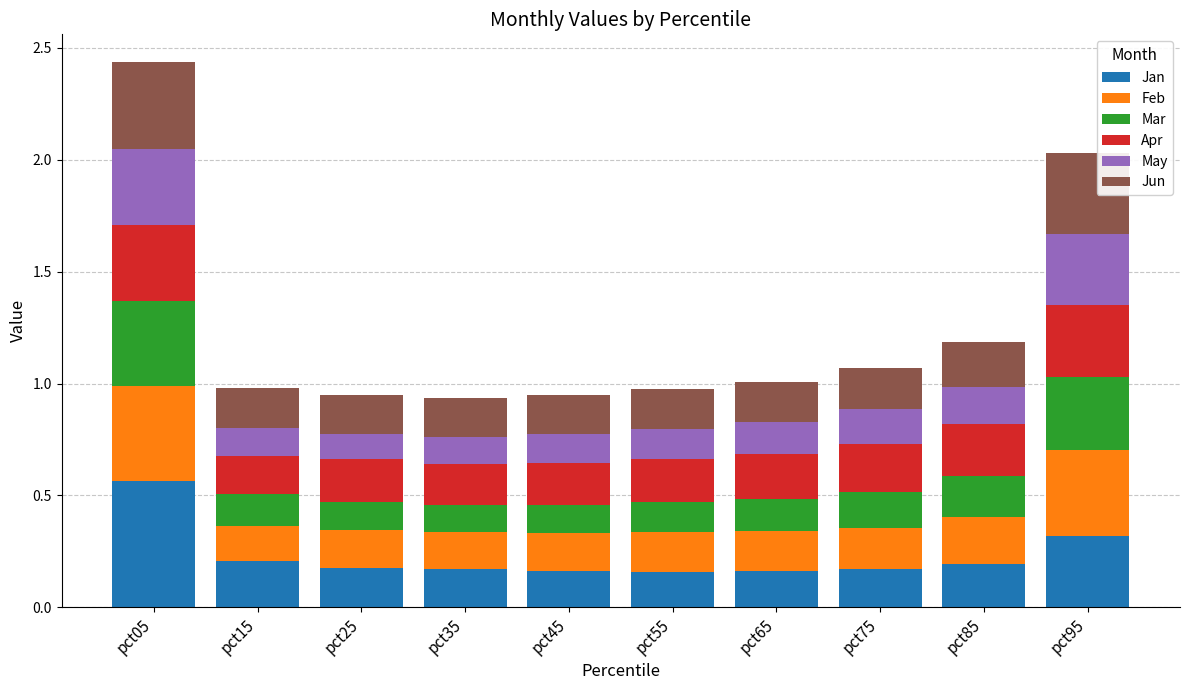

At which category is the sum across all series the highest?

pct05